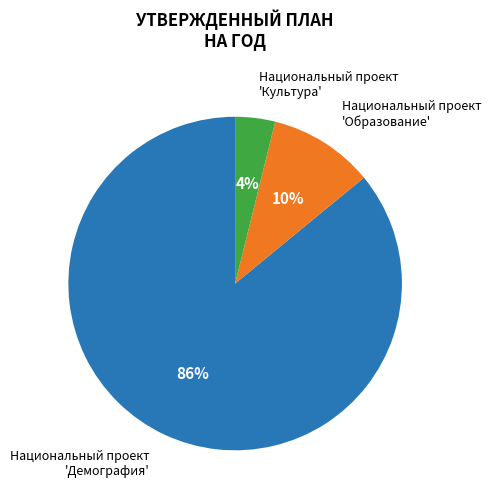

Is there a majority slice in this chart?

Yes